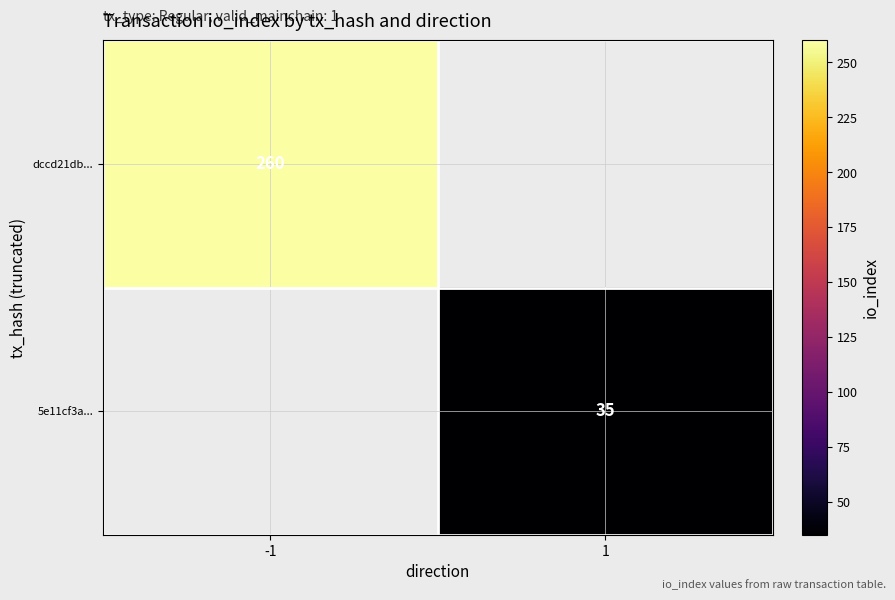

The dccd21db... series shows 453 at -1. True or false?

False